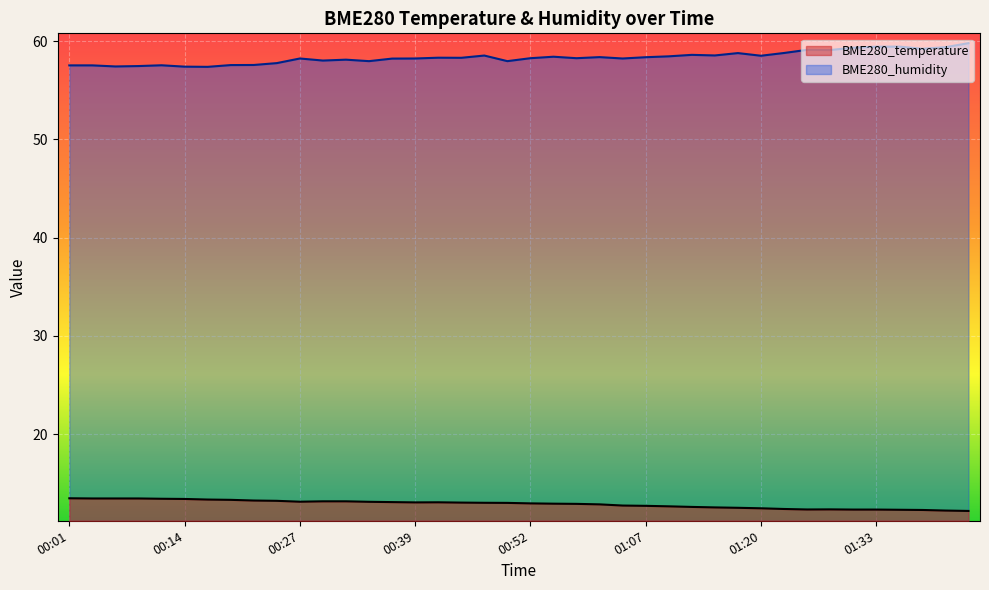

How many data points in BME280_humidity are less than 58?

12